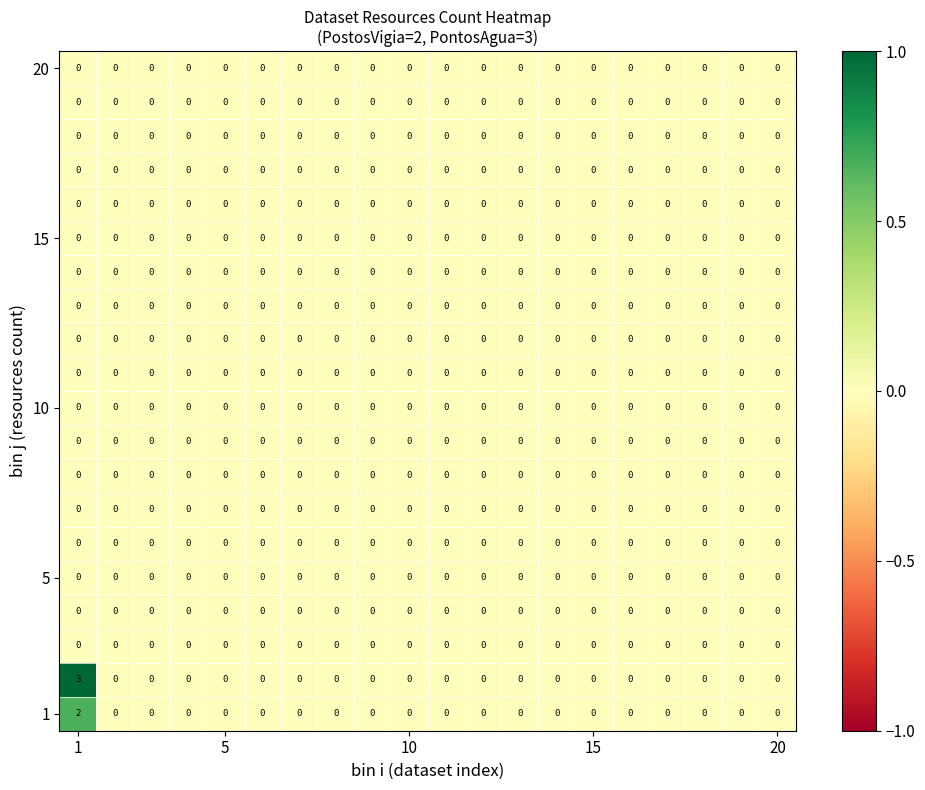

What is the greatest value displayed?

3